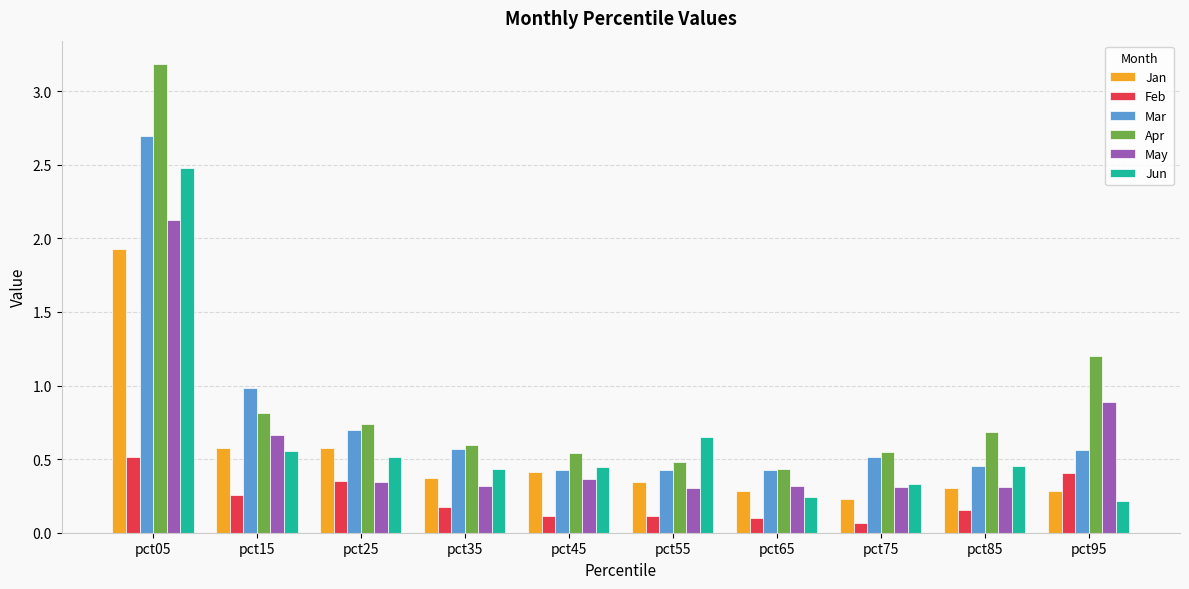

The value of Feb at pct15 is 0.3. True or false?

True